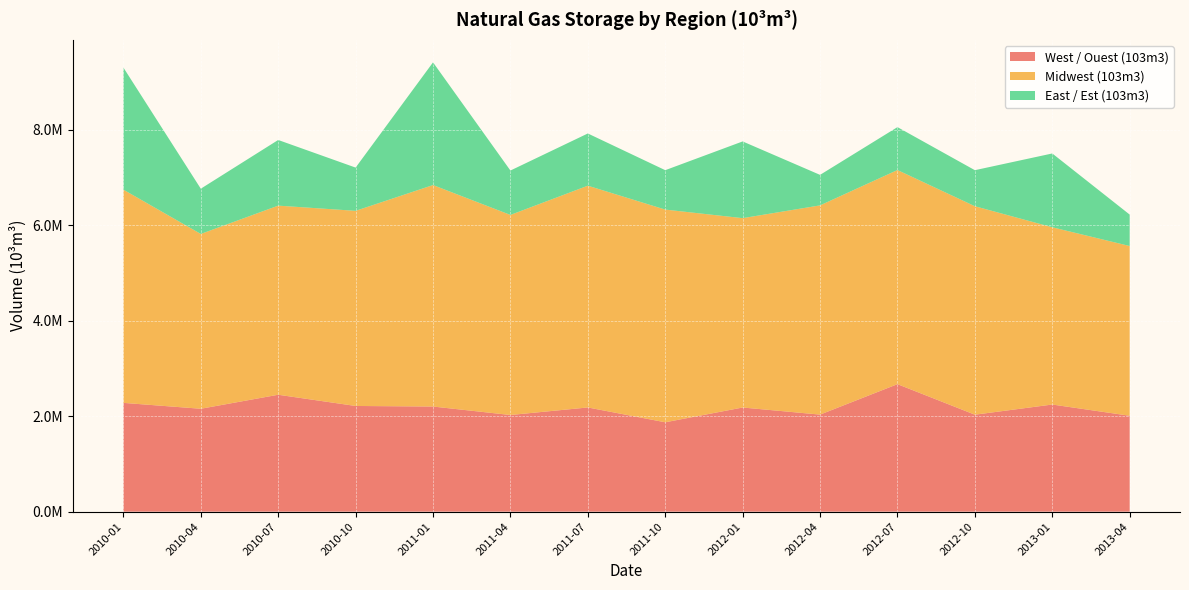

Reading right to left, transcribe all the data shown in this chart.

West / Ouest (103m3): 2010016.2	2245233.4	2032277.4	2672186.5	2034008.9	2182888.1	1873251.8	2183848.5	2025771.9	2203223.0	2215167.6	2450258.5	2156711.6	2279974.4
Midwest (103m3): 3557305.3	3714783.8	4369097.1	4487693.6	4384948.3	3968438.1	4457629.4	4647730.3	4193113.6	4641818.4	4089642.4	3963317.5	3663552.5	4468659.0
East / Est (103m3): 658724.7	1547036.4	755153.1	899367.2	639446.0	1607889.8	825822.2	1094407.1	930341.1	2571427.5	906135.5	1376071.6	948388.5	2558740.3